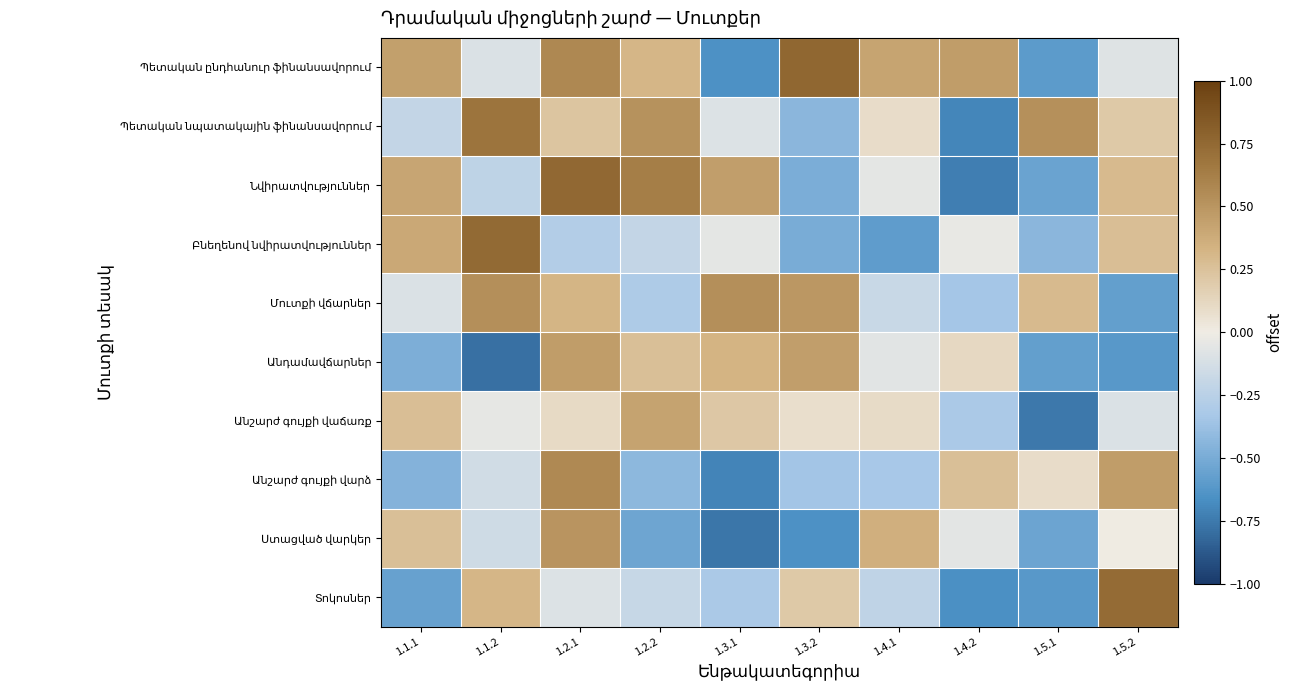

At which category does the chart reach its peak across all series?

1.3.2